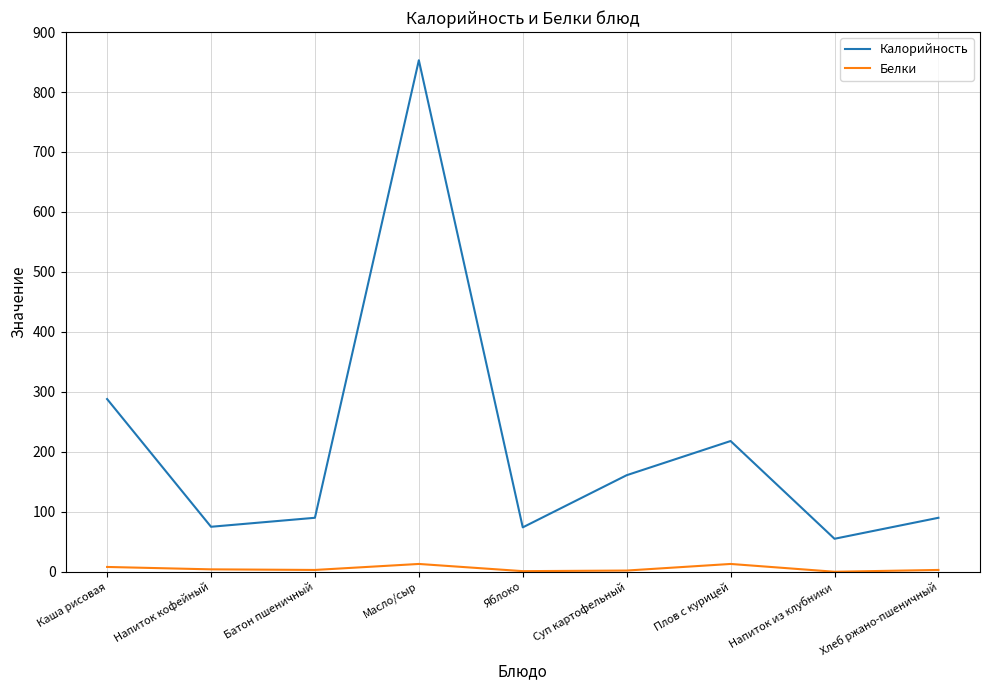

True or false: Белки and Калорийность cross at least once.

False